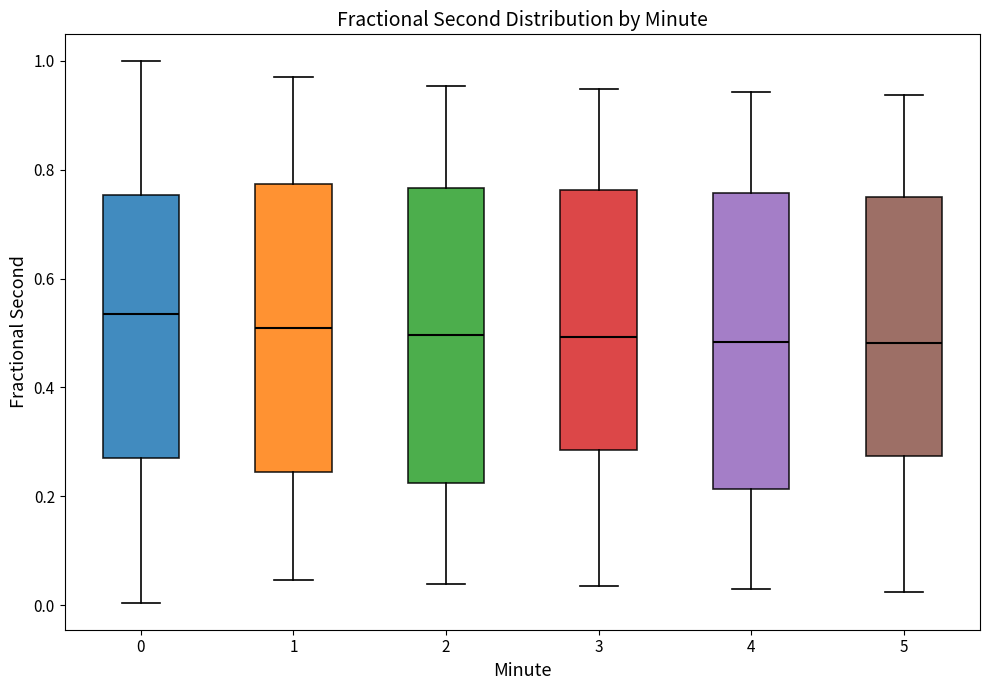

Which box's median line is the highest?

0